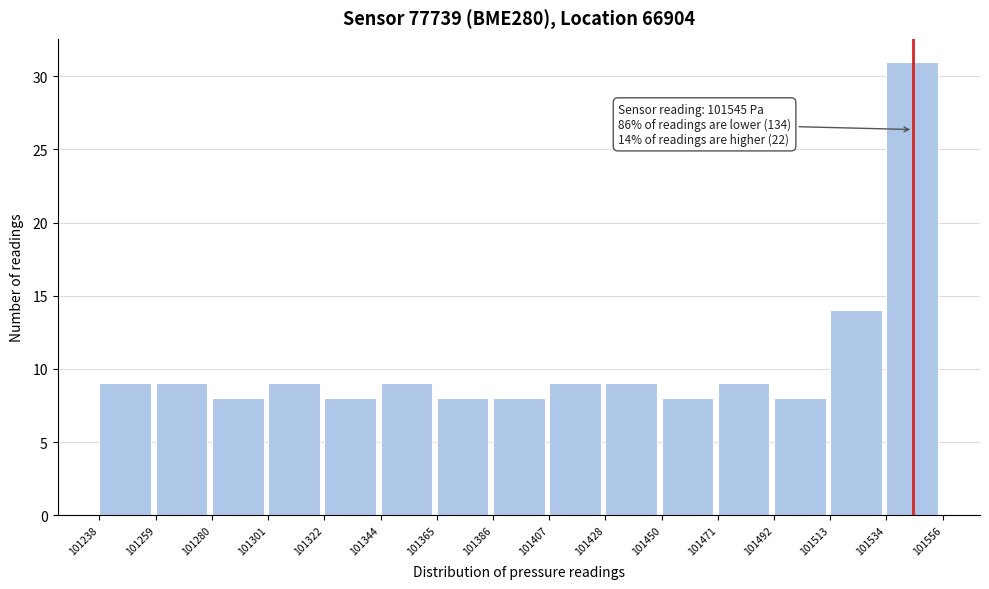

Over which range of the x-axis is the bar tallest?

101534 to 101556